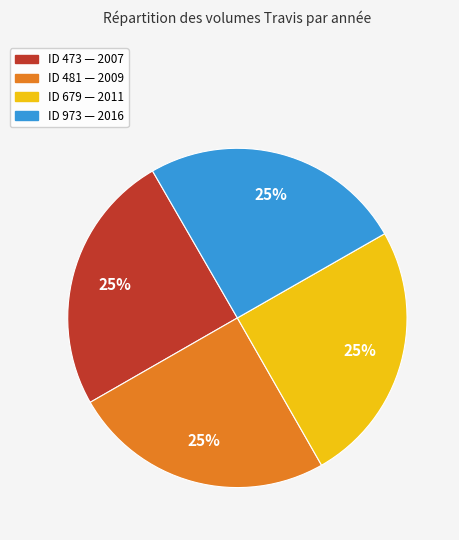

To the nearest percent, what is the average slice percentage?

25%